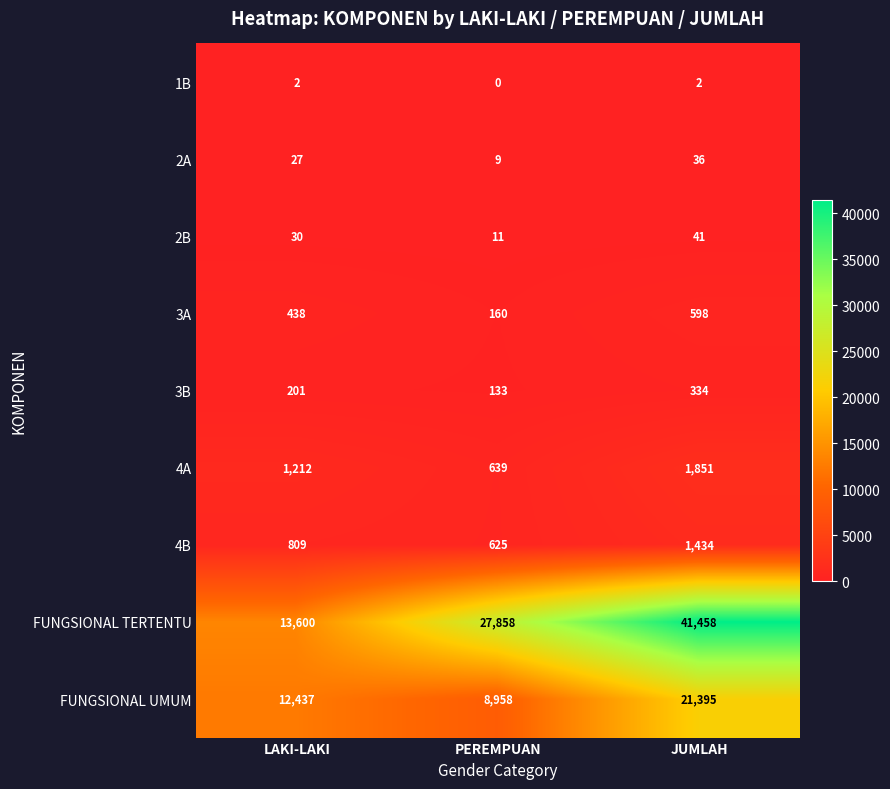

The FUNGSIONAL UMUM series shows 16054 at PEREMPUAN. True or false?

False